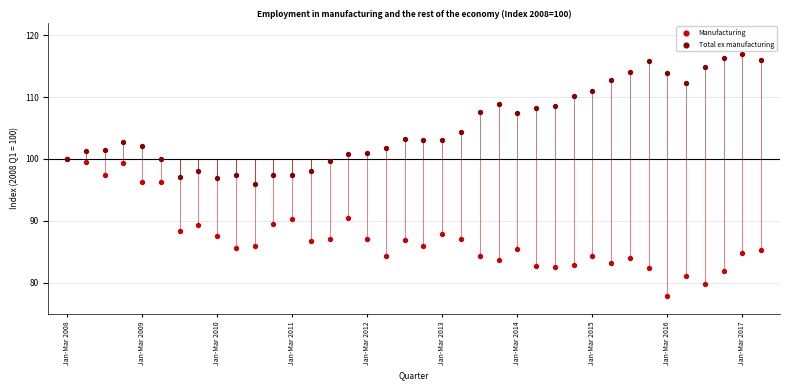

What are all the series names shown in the legend?

Manufacturing, Total ex manufacturing